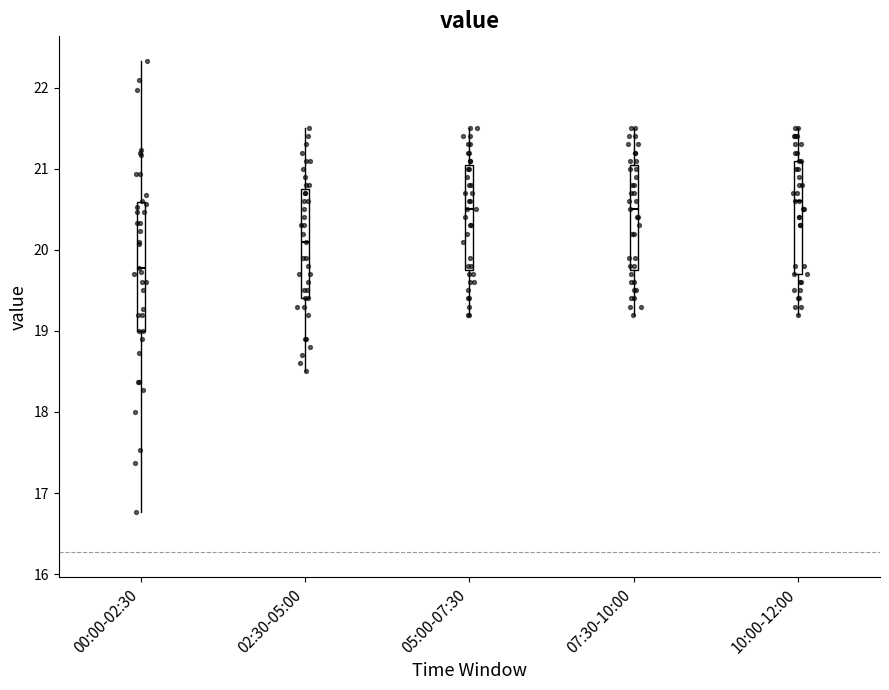

Which box has the lowest median line?

00:00-02:30